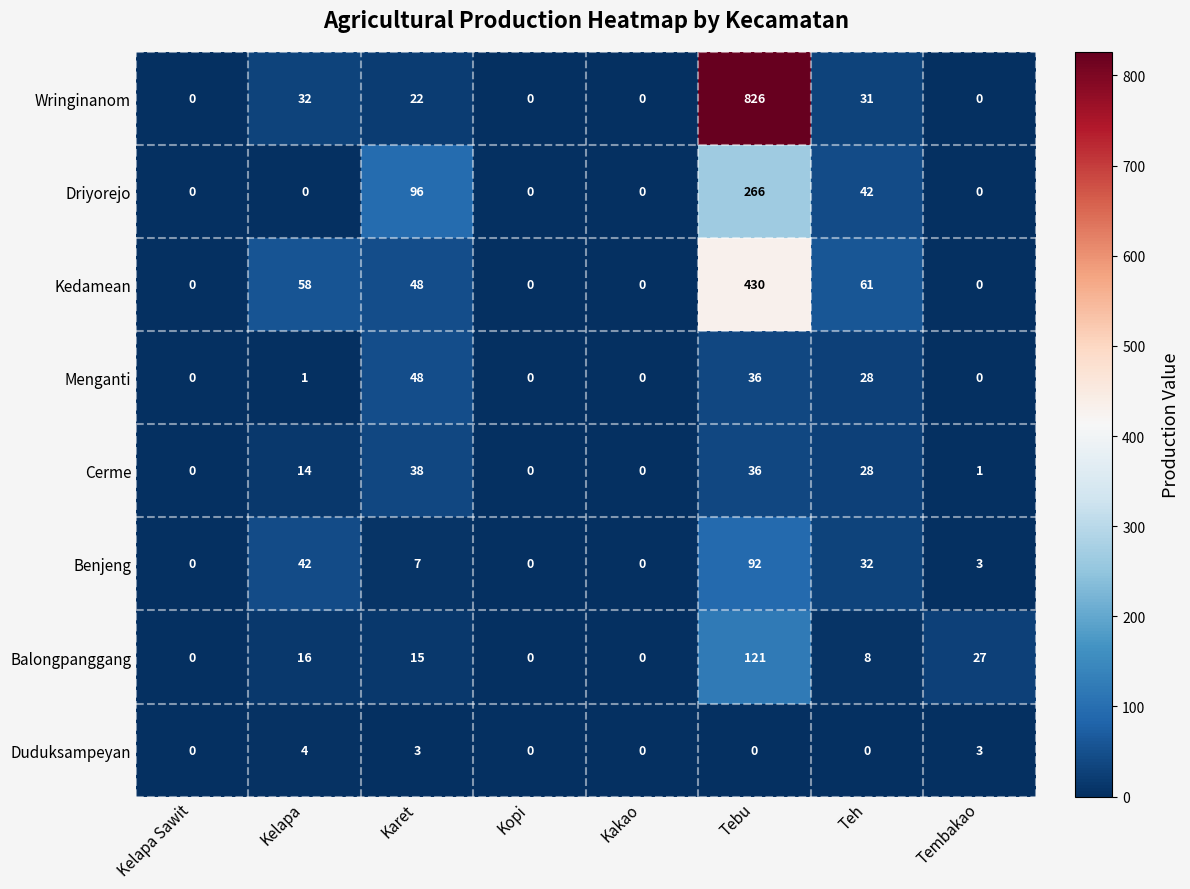

Which series has the largest total across all categories?

Wringinanom